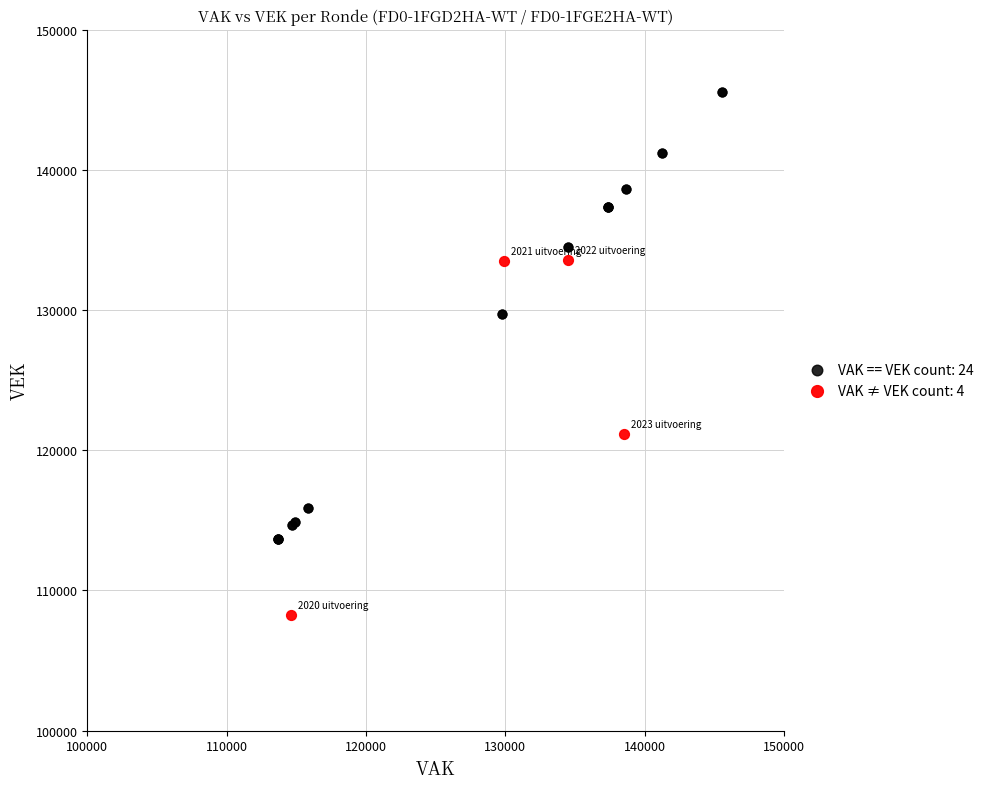

Which series contains the highest Y value?

VAK == VEK count: 24